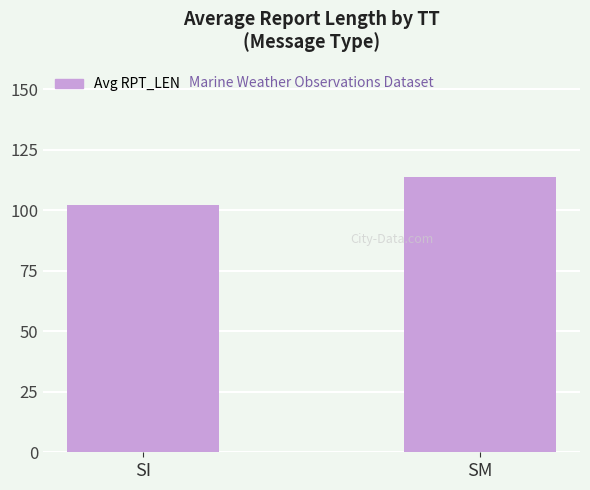

Between SI and SM, which is larger?

SM